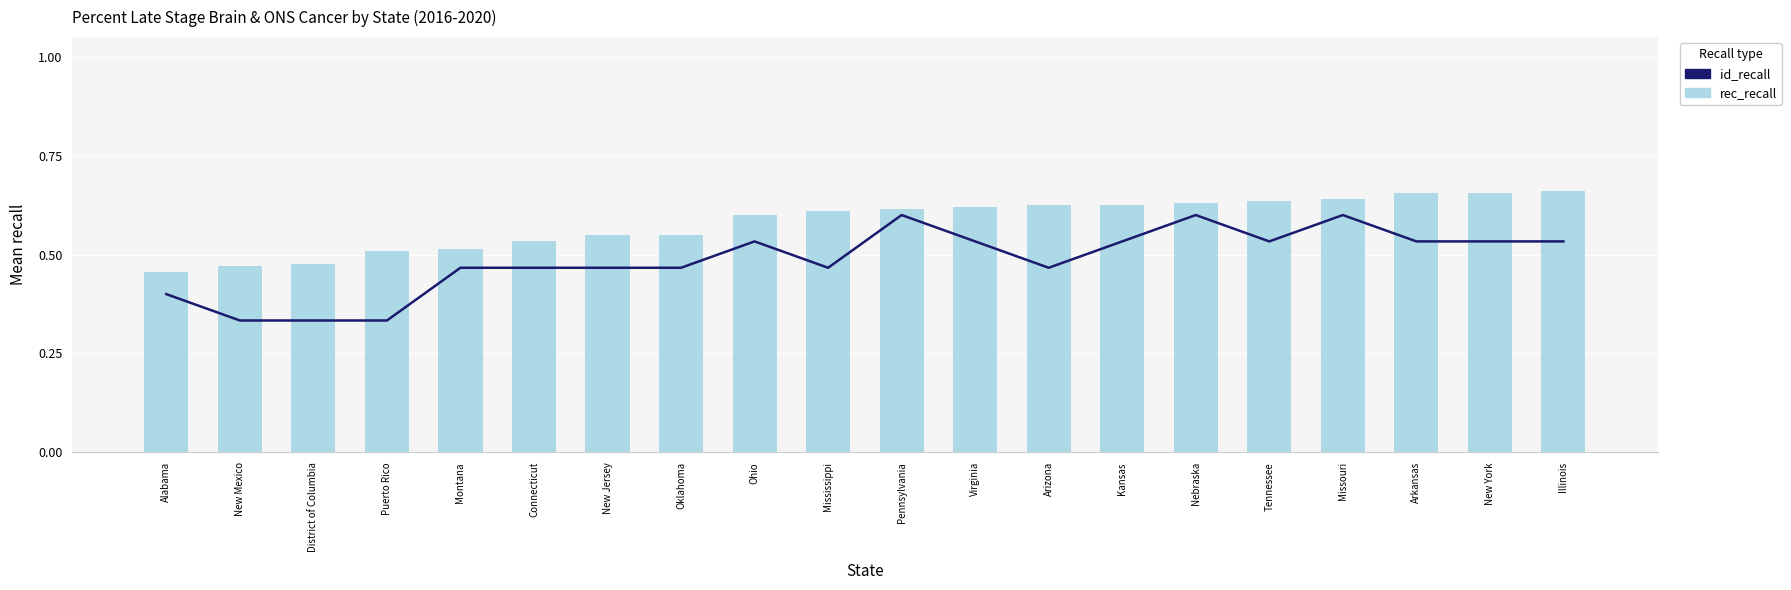

Is the value of rec_recall at Montana greater than the value of id_recall at New Jersey?

Yes